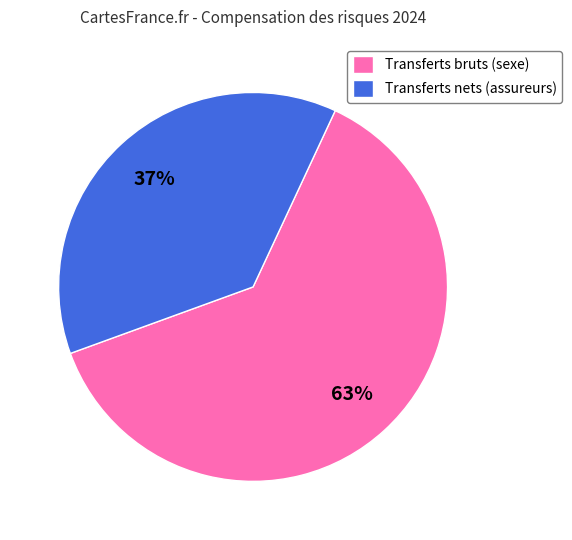

Combined, do Transferts bruts (sexe) and Transferts nets (assureurs) account for over 50%?

Yes